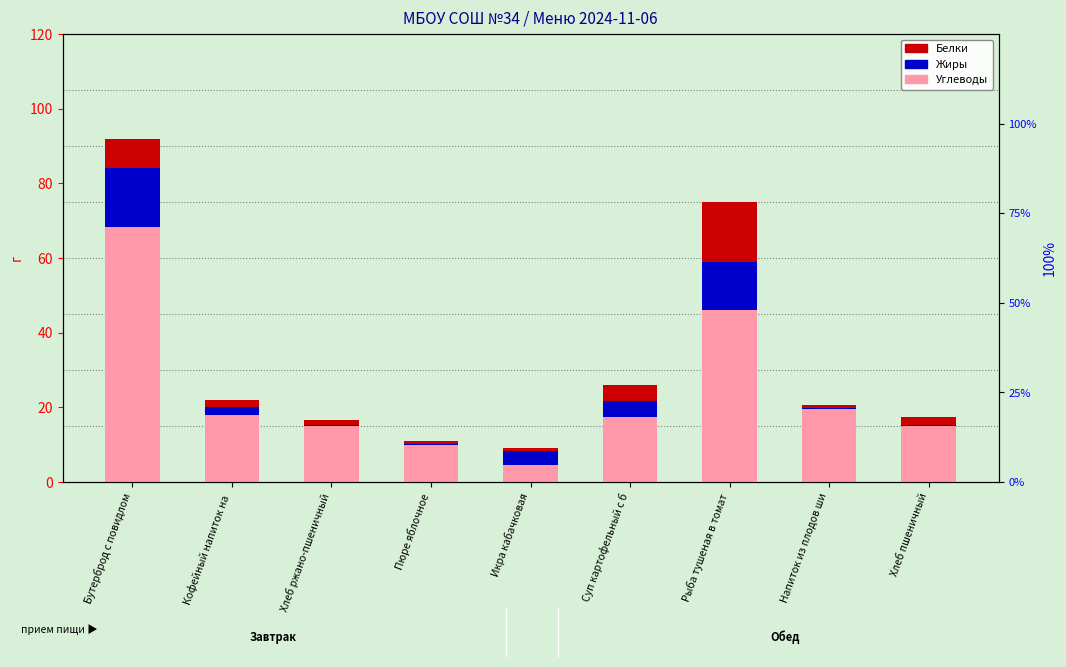

How many bars are there in total?

27